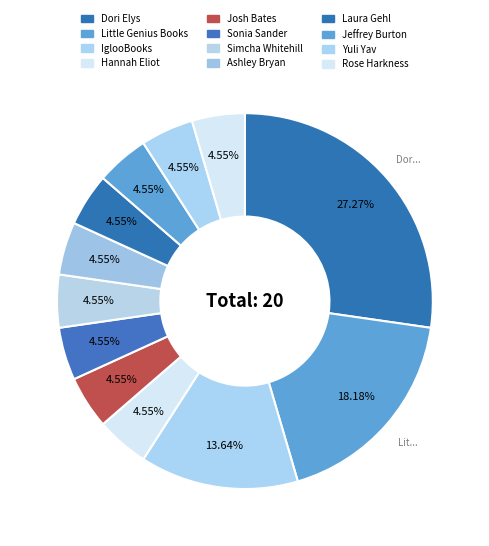

Is there a majority slice in this chart?

No